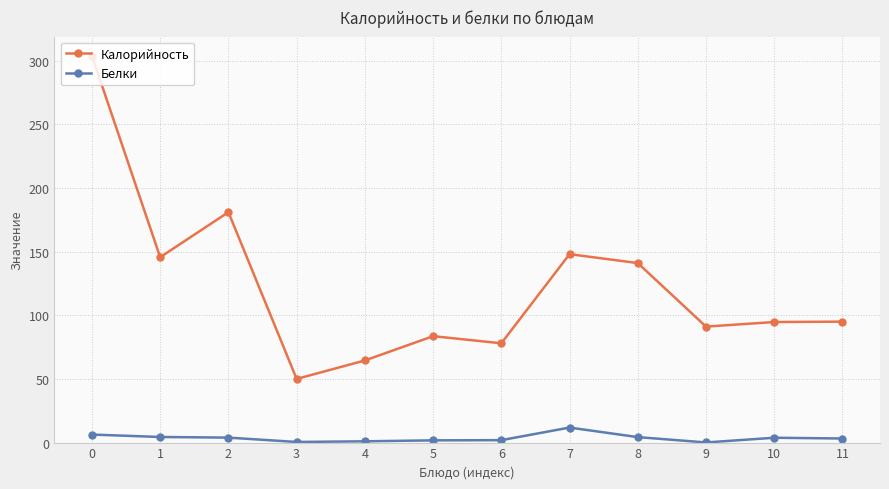

Which series changed the most between 3 and 10?

Калорийность